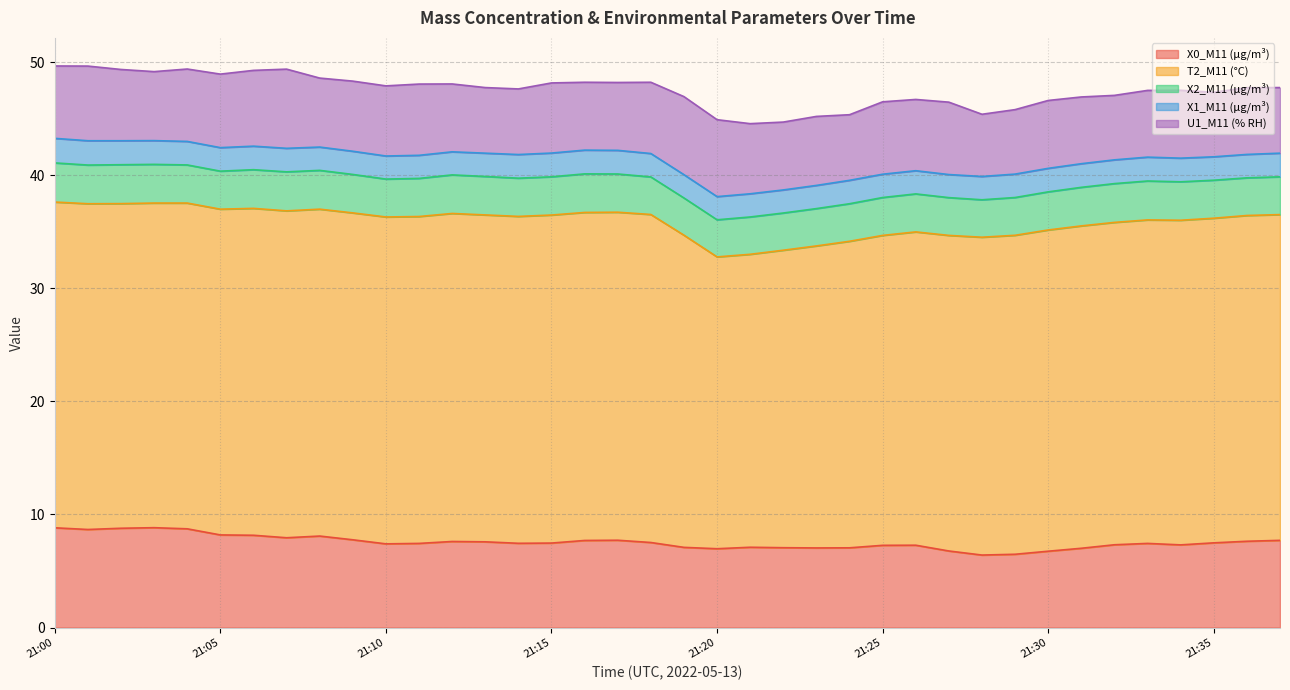

Rank the series at 21:04 from lowest to highest value.

X1_M11 (μg/m³), X2_M11 (μg/m³), U1_M11 (% RH), X0_M11 (μg/m³), T2_M11 (°C)